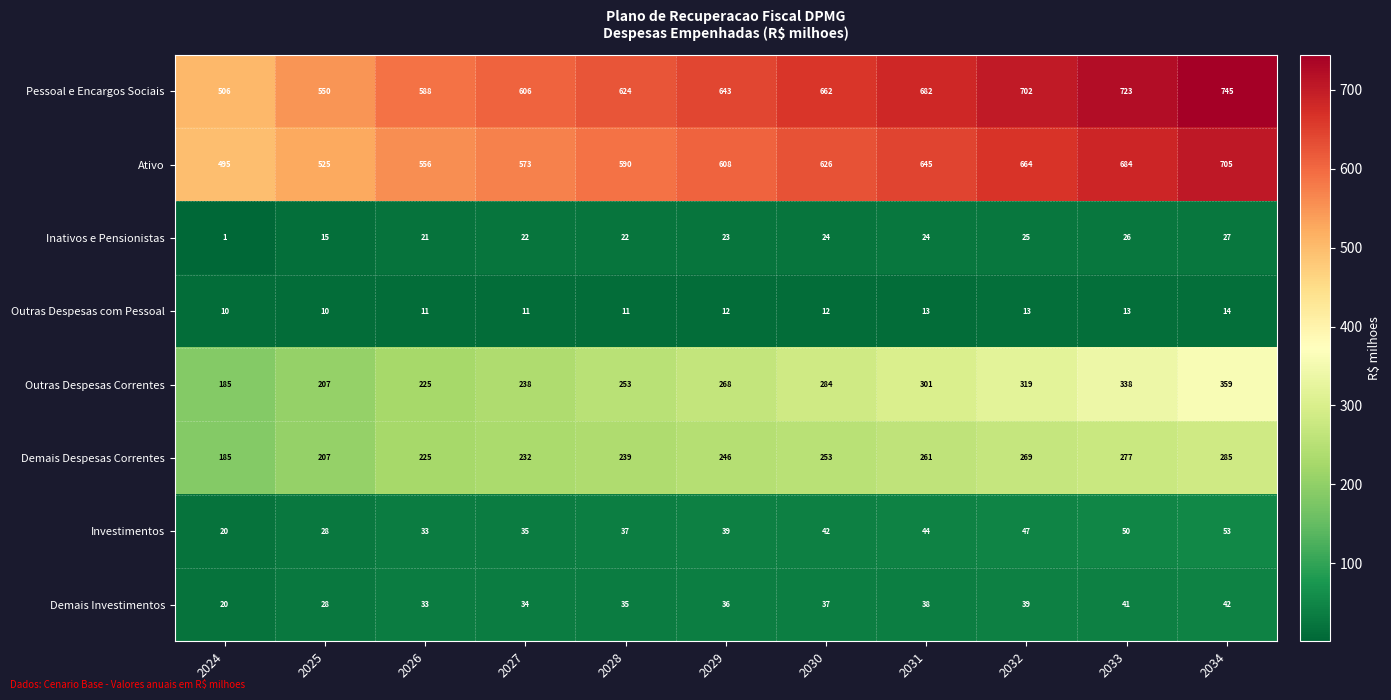

How many distinct data groups are displayed?

8